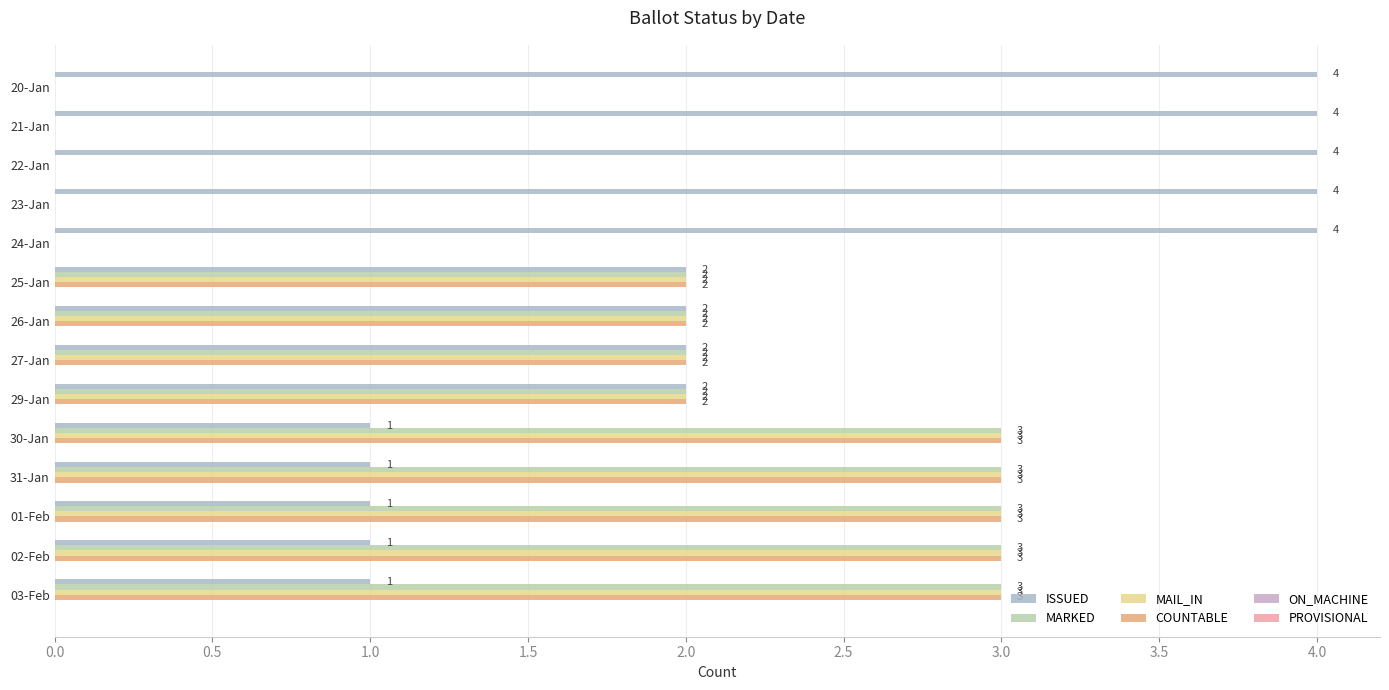

How many positive values does the COUNTABLE series have?

9